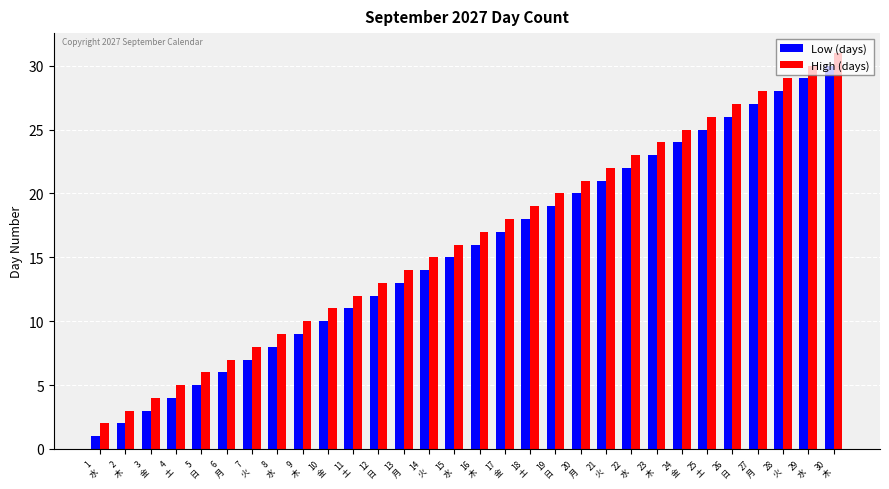

What position from the left is 10
金?

10